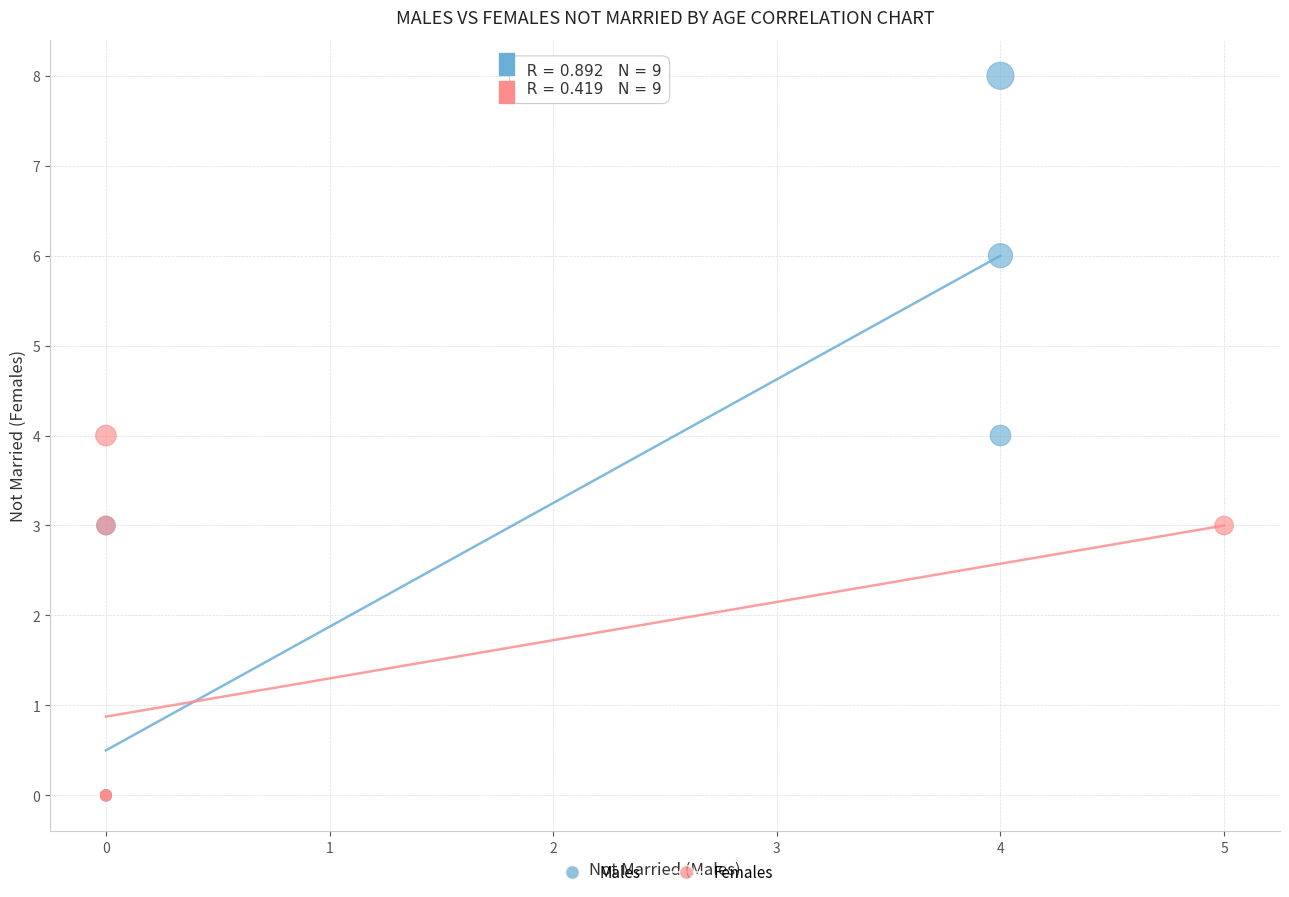

Which series has the widest spread of Y values?

Males